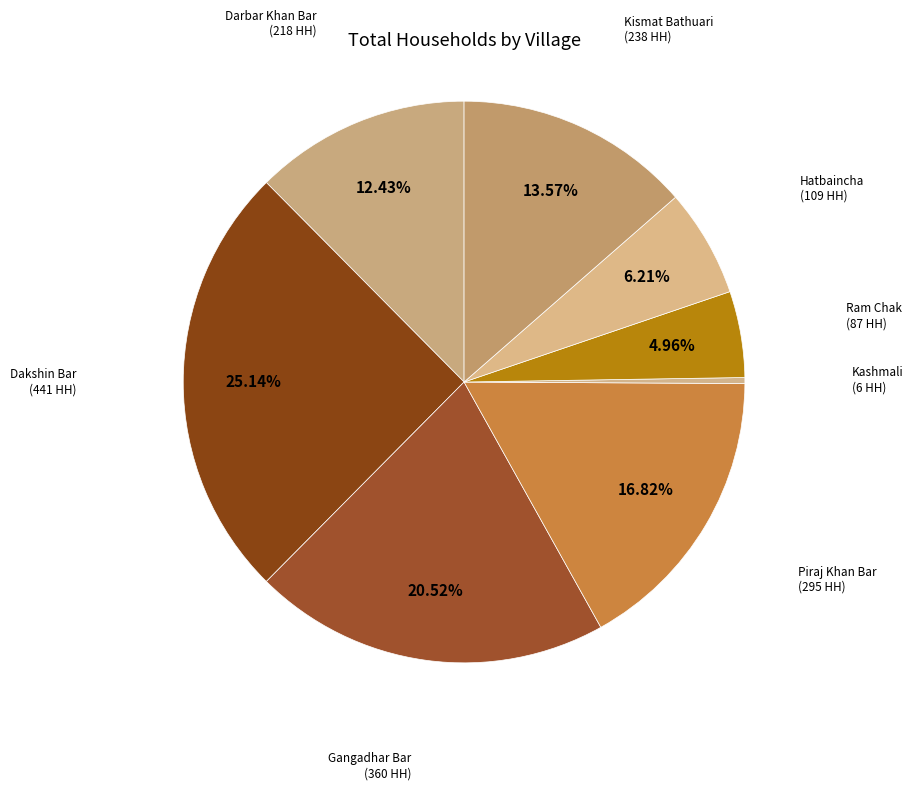

The Darbar Khan Bar slice represents 12% of the pie. True or false?

True